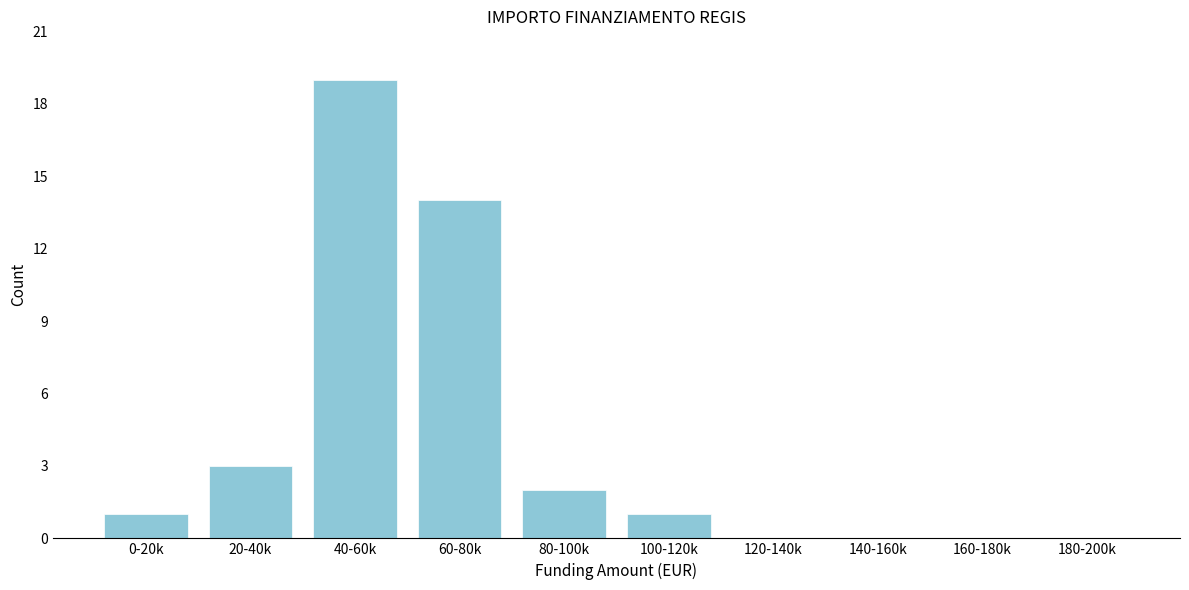

Reading left to right, extract all data points from this chart.

0-20k=1	20-40k=3	40-60k=19	60-80k=14	80-100k=2	100-120k=1	120-140k=0	140-160k=0	160-180k=0	180-200k=0